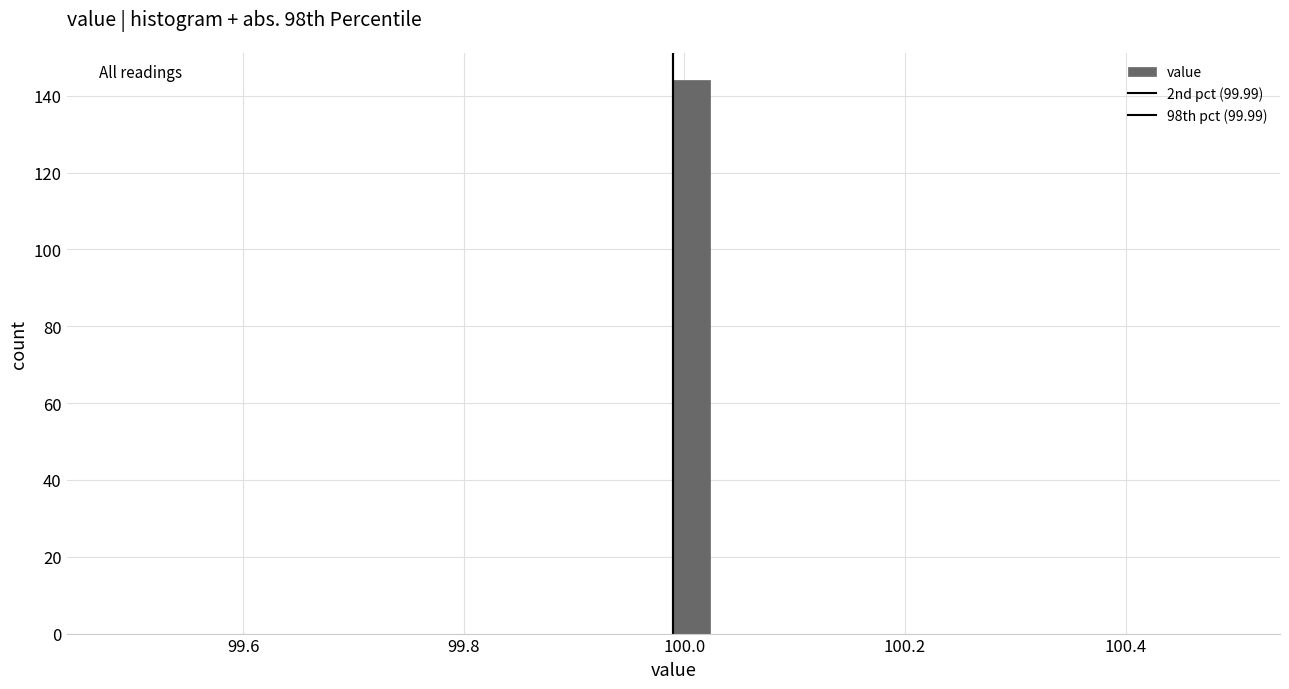

Around what value on the x-axis is the tallest bar? Give the approximate position of its centre, as read against the axis.

100.00